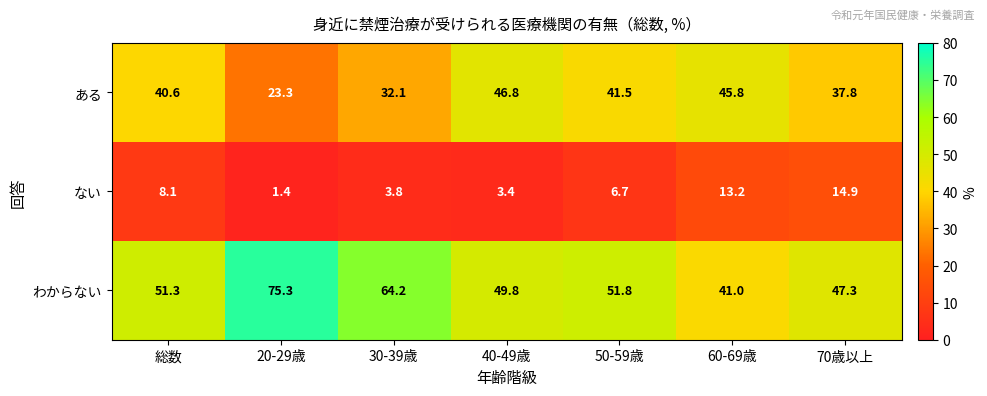

At which label is ある closest to 35?

70歳以上